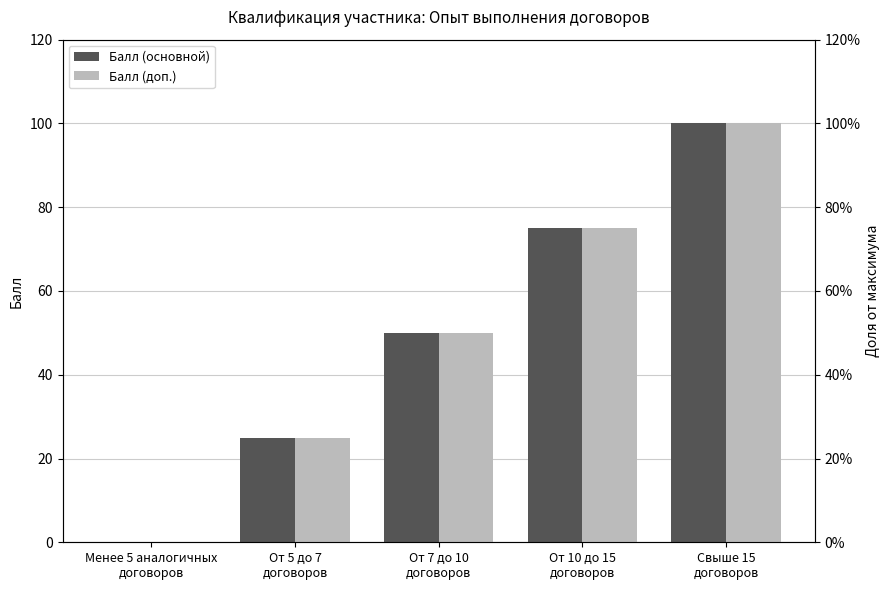

What is the sum of all Балл (доп.) values?

250